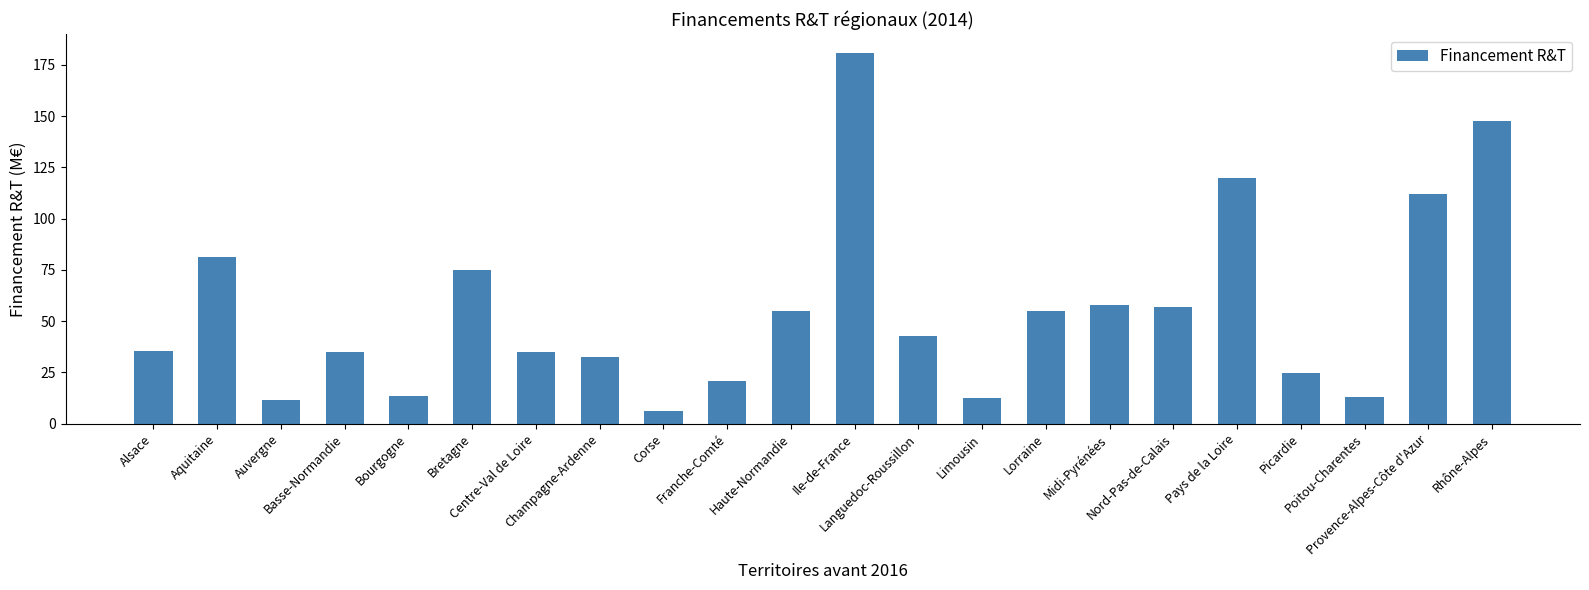

What is the minimum value shown in the chart?

6.3